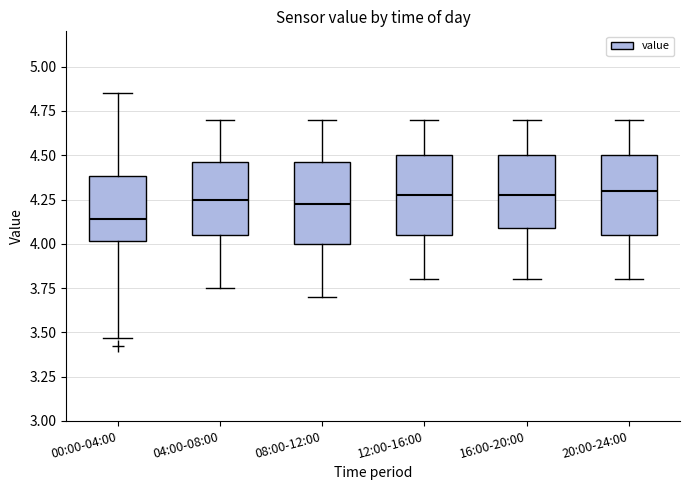

Reading left to right, transcribe this box plot: for each box, give where its median line is, the range the box spans, and where its two whiskers end, as read against the y-axis. The values are not printed on the chart, so give them approximately, as read against the axis.

00:00-04:00: median 4.15, box 4.00 to 4.40, whiskers 3.45 to 4.85
04:00-08:00: median 4.25, box 4.05 to 4.45, whiskers 3.75 to 4.70
08:00-12:00: median 4.25, box 4.00 to 4.45, whiskers 3.70 to 4.70
12:00-16:00: median 4.30, box 4.05 to 4.50, whiskers 3.80 to 4.70
16:00-20:00: median 4.30, box 4.10 to 4.50, whiskers 3.80 to 4.70
20:00-24:00: median 4.30, box 4.05 to 4.50, whiskers 3.80 to 4.70